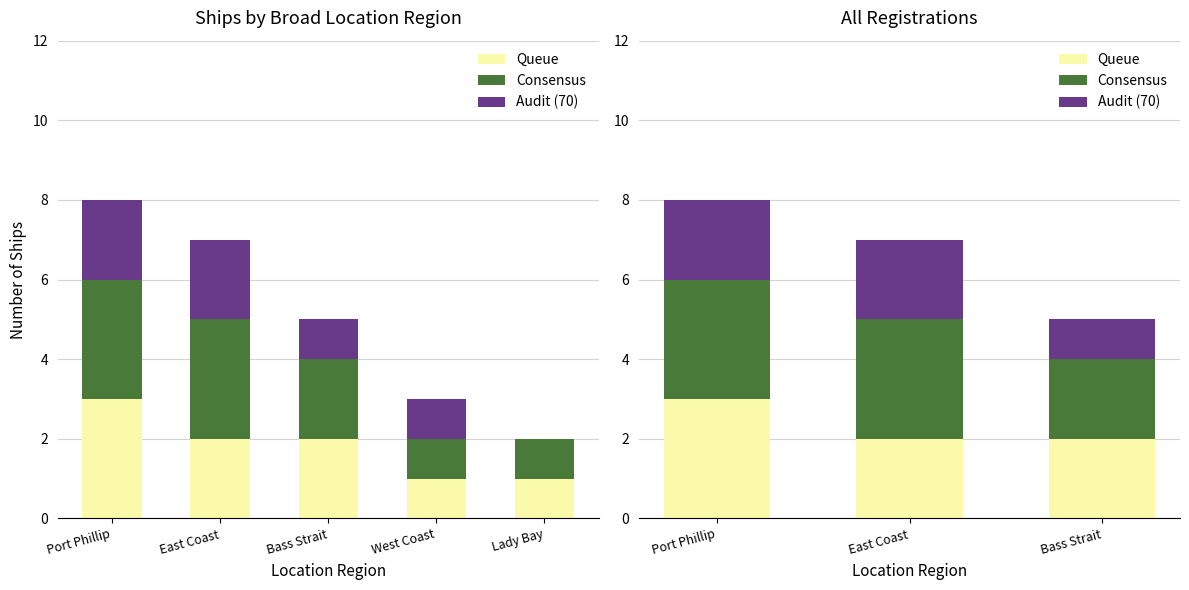

How many Queue values are between 2 and 3?

3